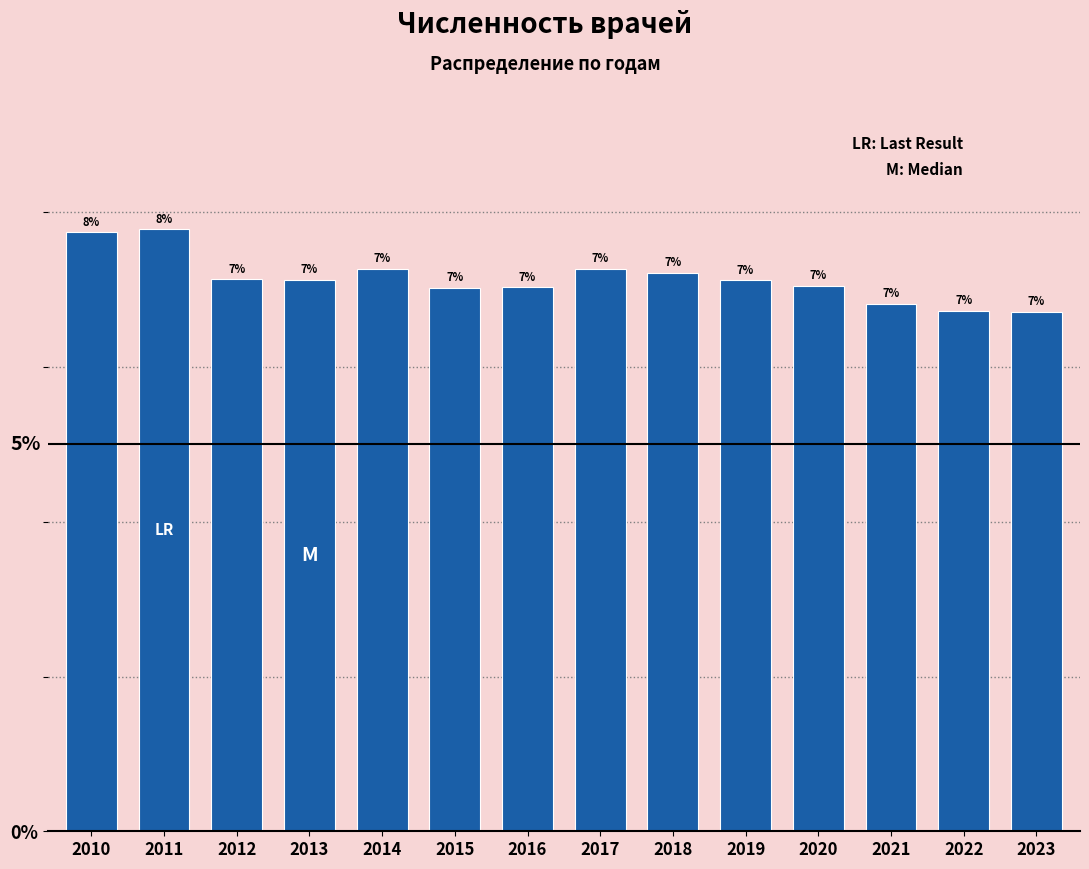

Approximately how many times larger is the value at 2021 compared to 2022?

1.0